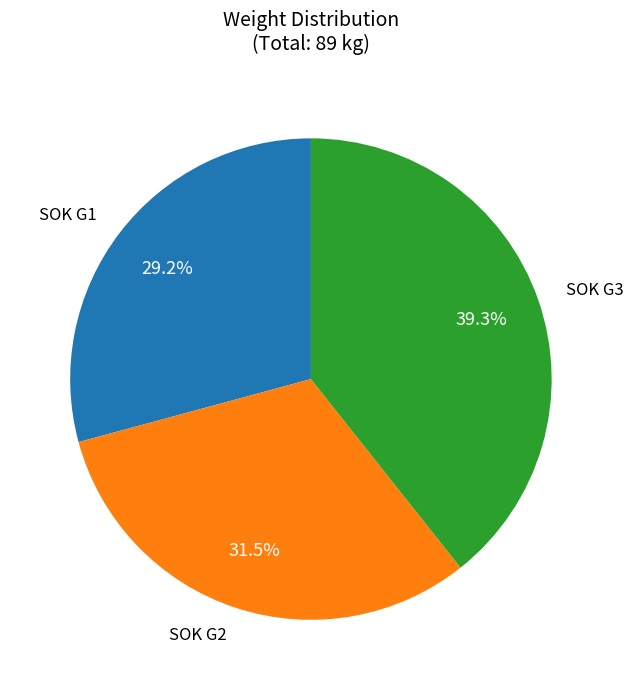

To the nearest percent, what percentage of the pie is SOK G3?

39%